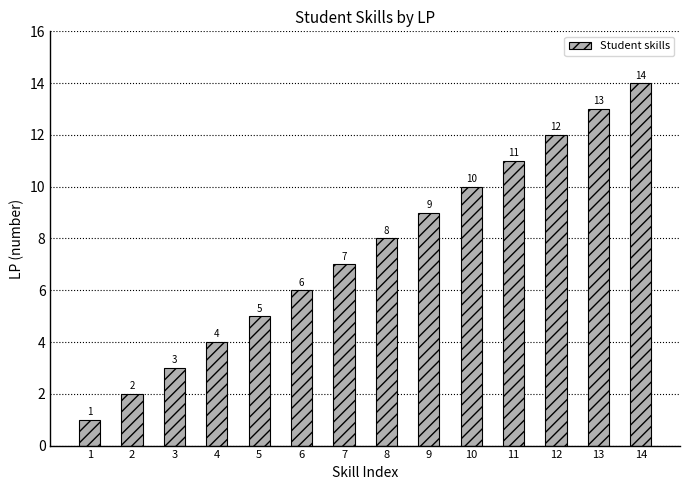

Is it true that the value at 1 is 1?

True